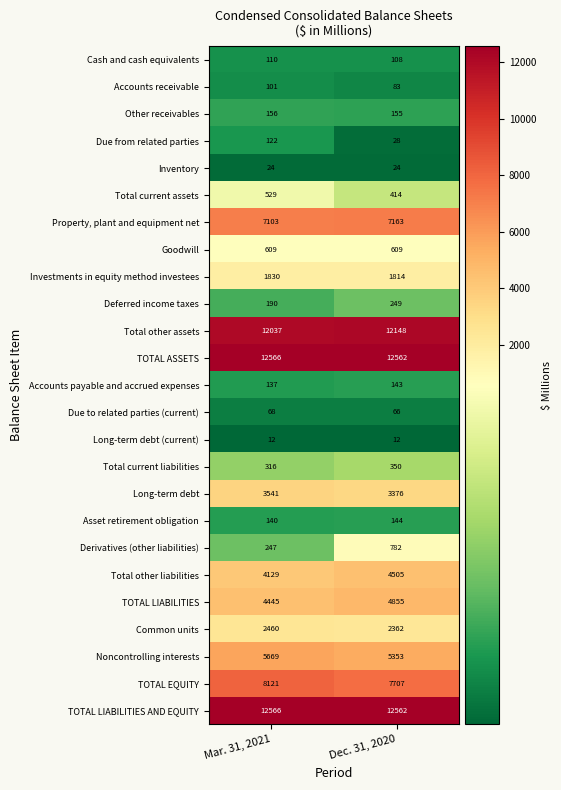

At which label is Other receivables closest to 155?

Dec. 31, 2020